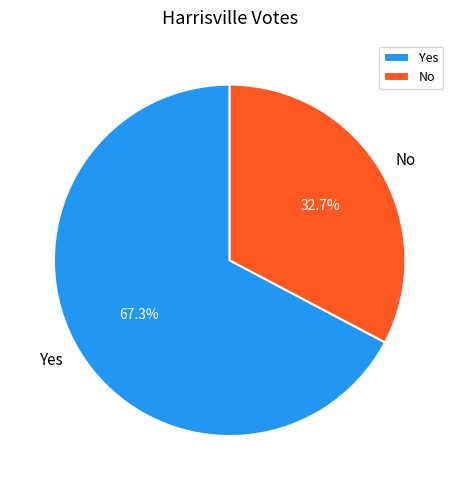

The No slice represents 33% of the pie. True or false?

True